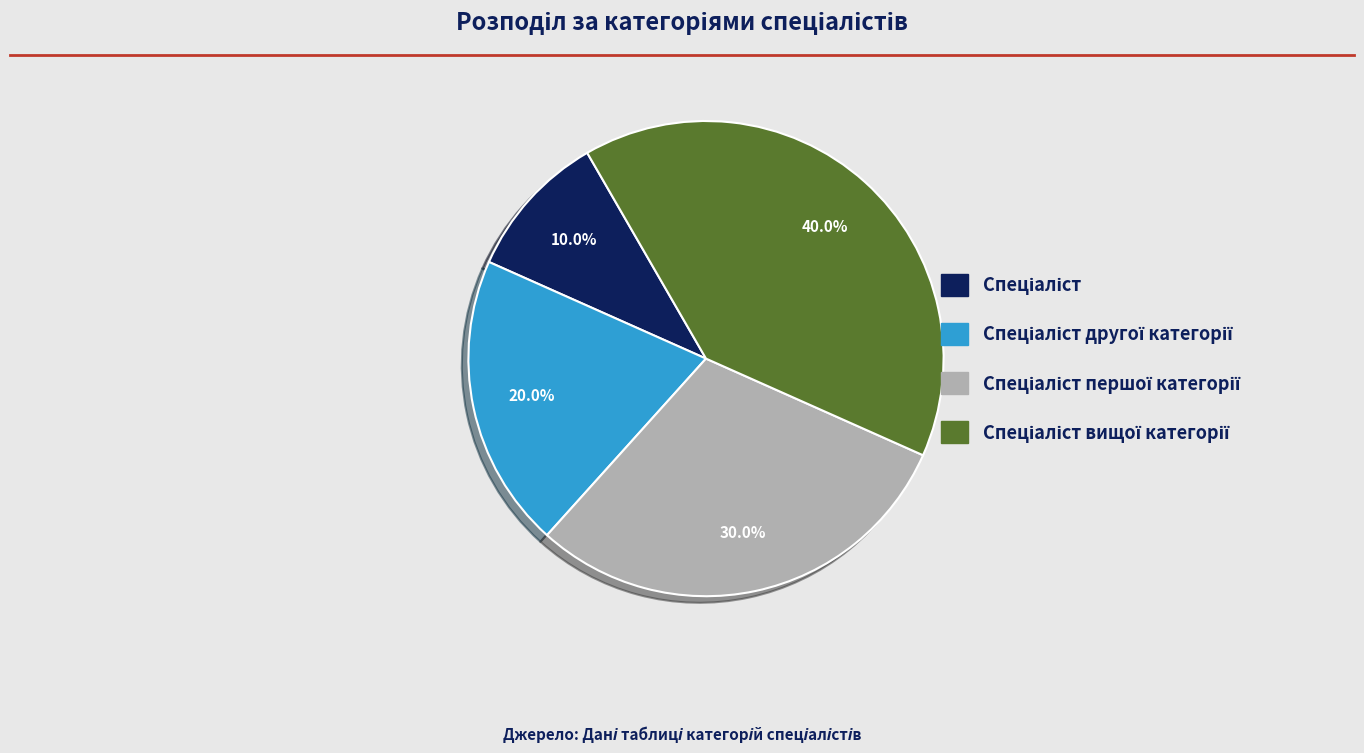

Is there any slice that represents more than half of the pie?

No